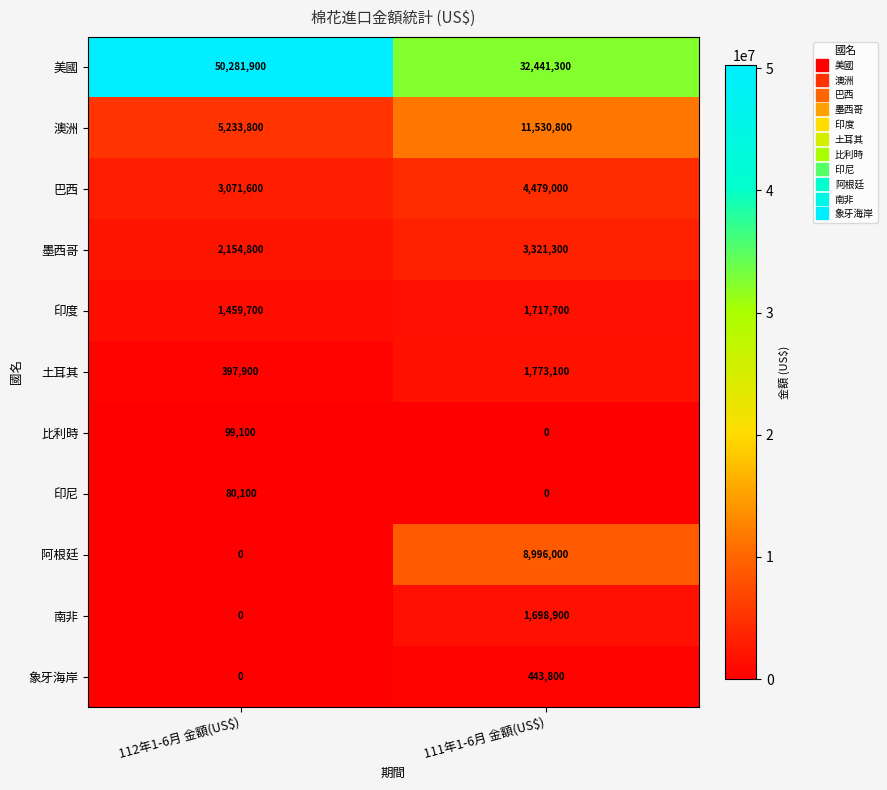

What is the average value of the 巴西 series?

3775300